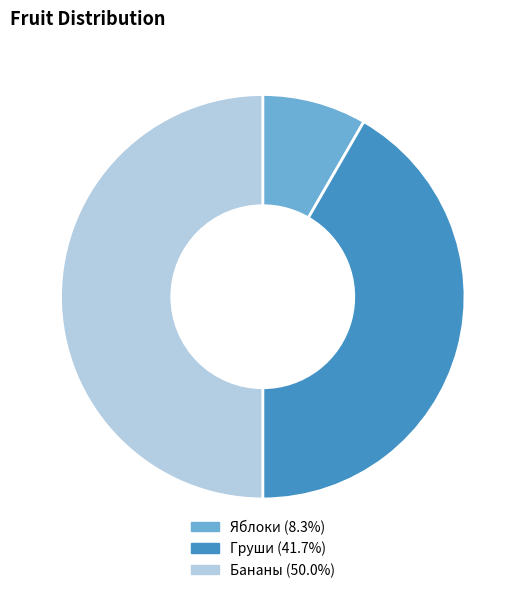

Is Яблоки the majority of the pie?

No